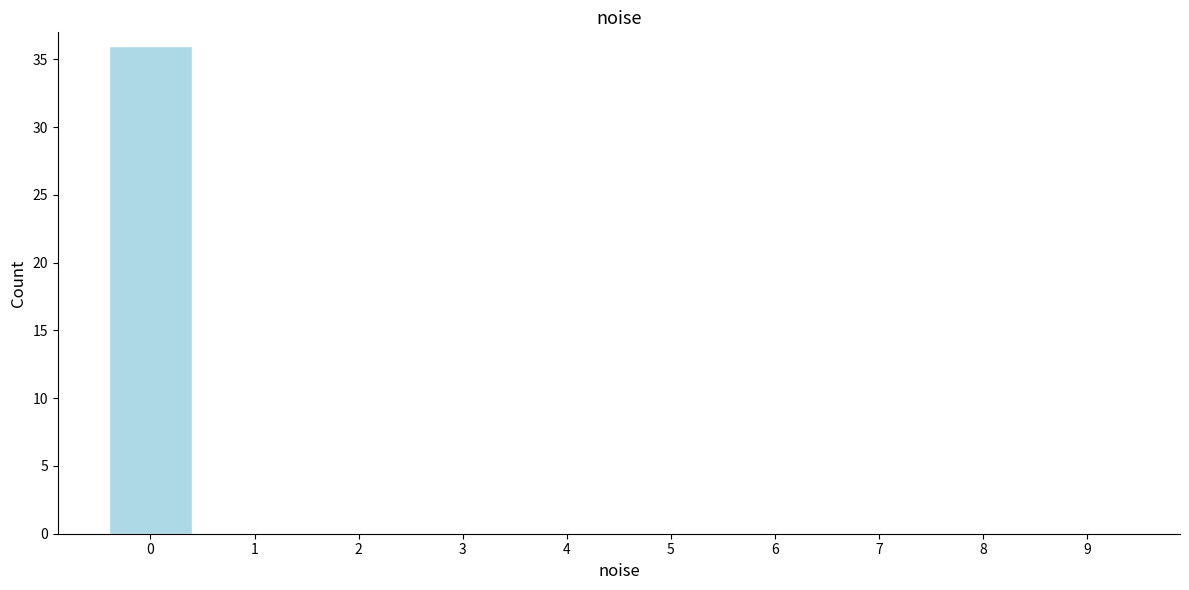

Reading left to right, list every bar in this chart as the range it spans on the x-axis followed by its height. The values are not printed on the chart, so give them approximately, as read against the axis.

-0.5 to 0.5: 36
0.5 to 1.5: 0
1.5 to 2.5: 0
2.5 to 3.5: 0
3.5 to 4.5: 0
4.5 to 5.5: 0
5.5 to 6.5: 0
6.5 to 7.5: 0
7.5 to 8.5: 0
8.5 to 9.5: 0